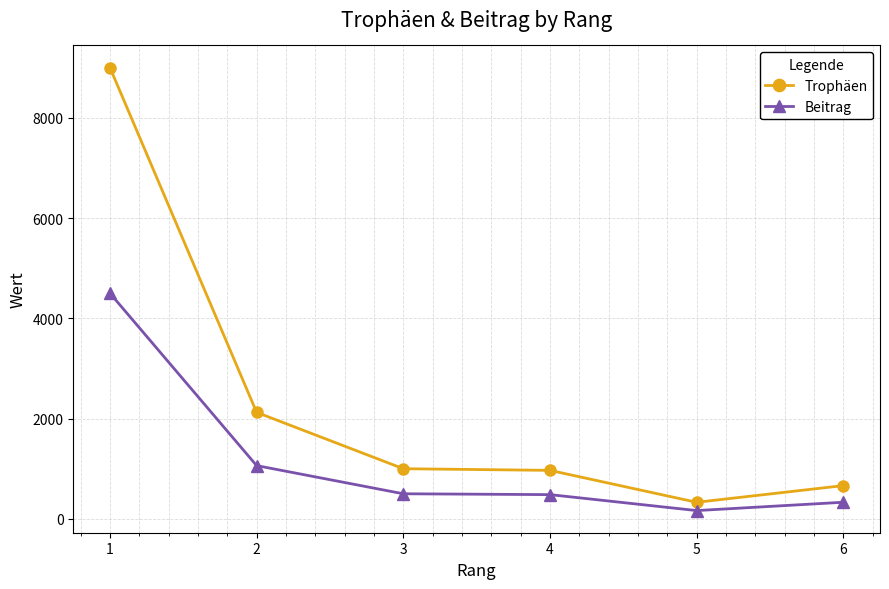

The value of Trophäen at 6 is 663. True or false?

True